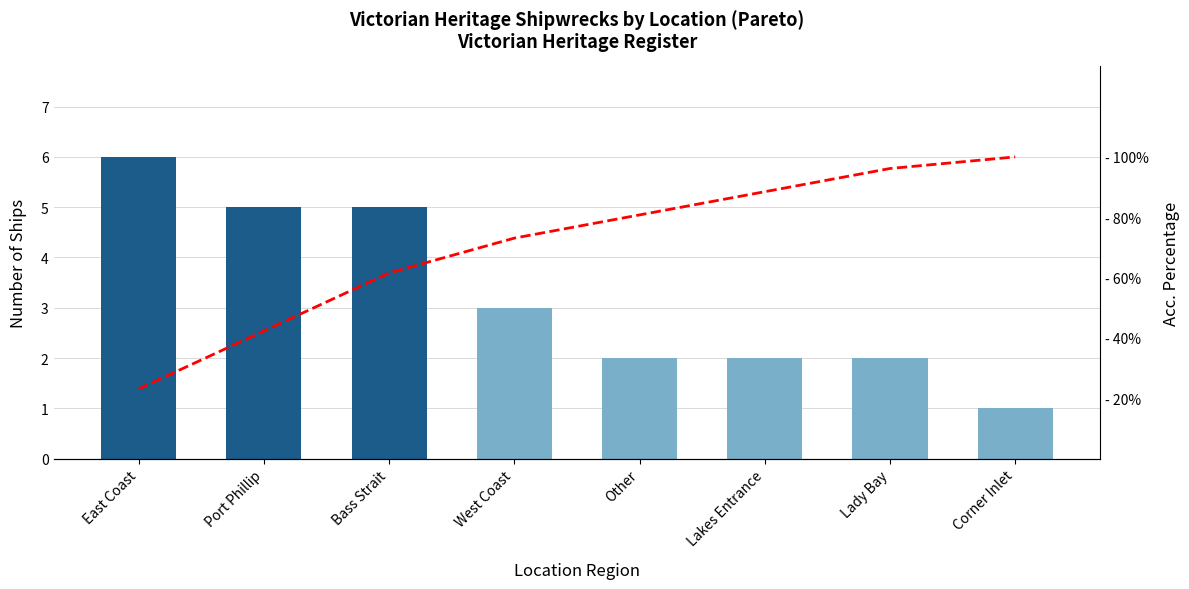

Rank the series by their average value, from lowest to highest.

Count, Acc. Percentage